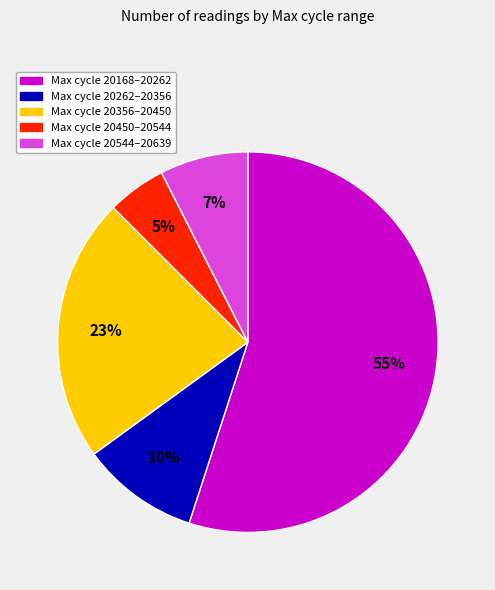

Does any single category account for the majority?

Yes